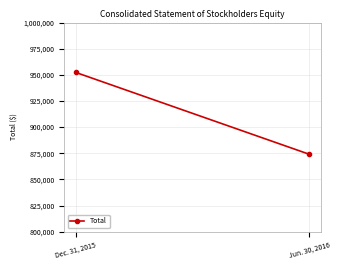

True or false: the data shows 874009 at Jun. 30, 2016.

True